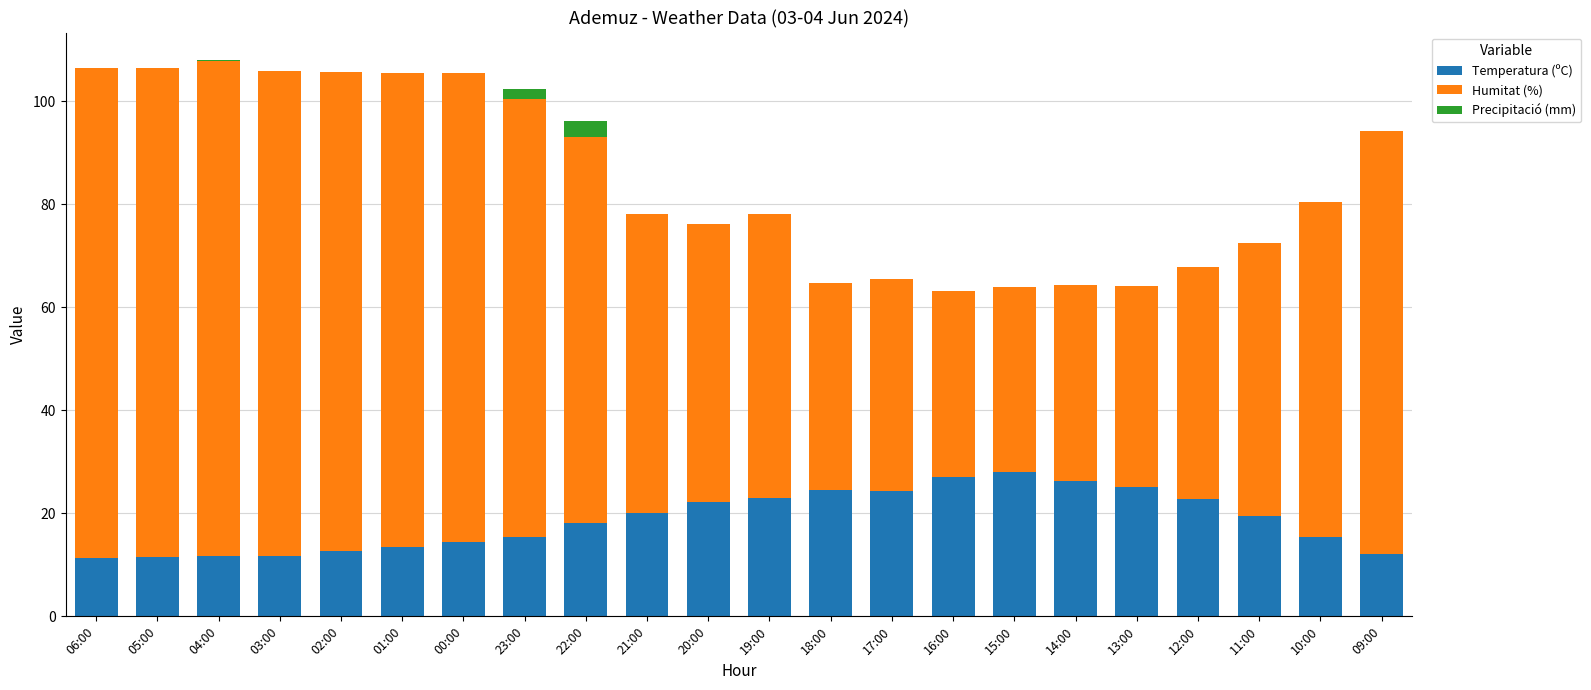

True or false: Temperatura (ºC) has a value of 18.1 at 22:00.

True